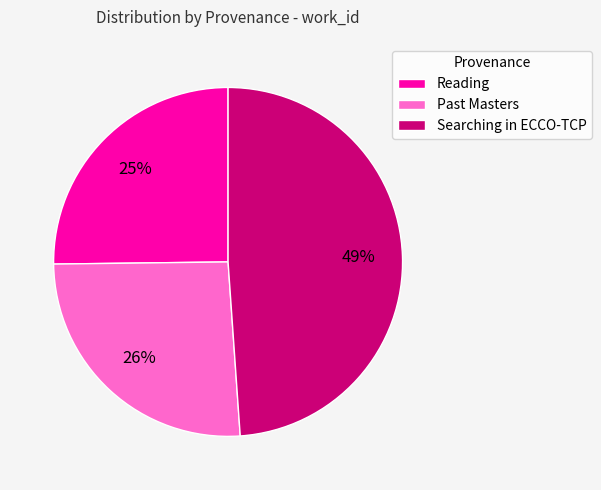

True or false: Searching in ECCO-TCP accounts for 39% of the total.

False